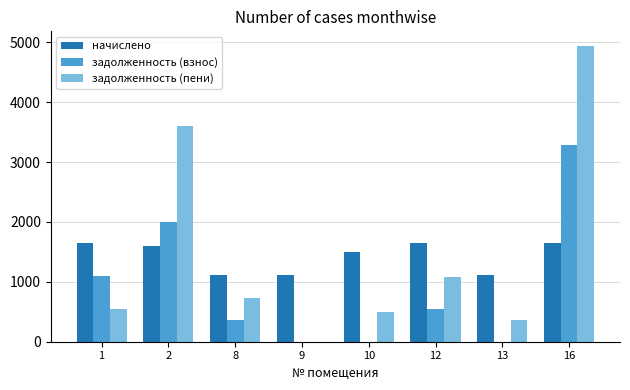

The value of начислено at 2 is 1605.7. True or false?

True